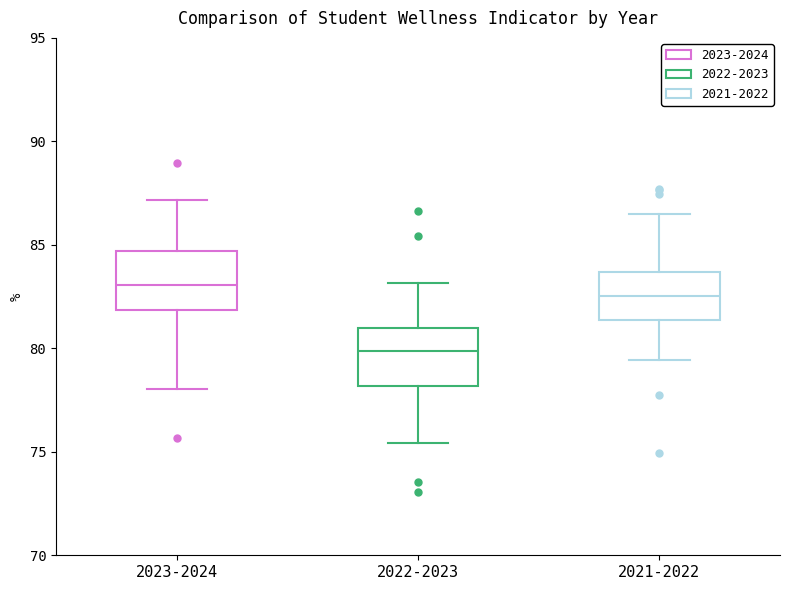

Where is the lower edge of the box for 2023-2024 on the y-axis? The values are not printed on the chart, so give them approximately, as read against the axis.

82.0